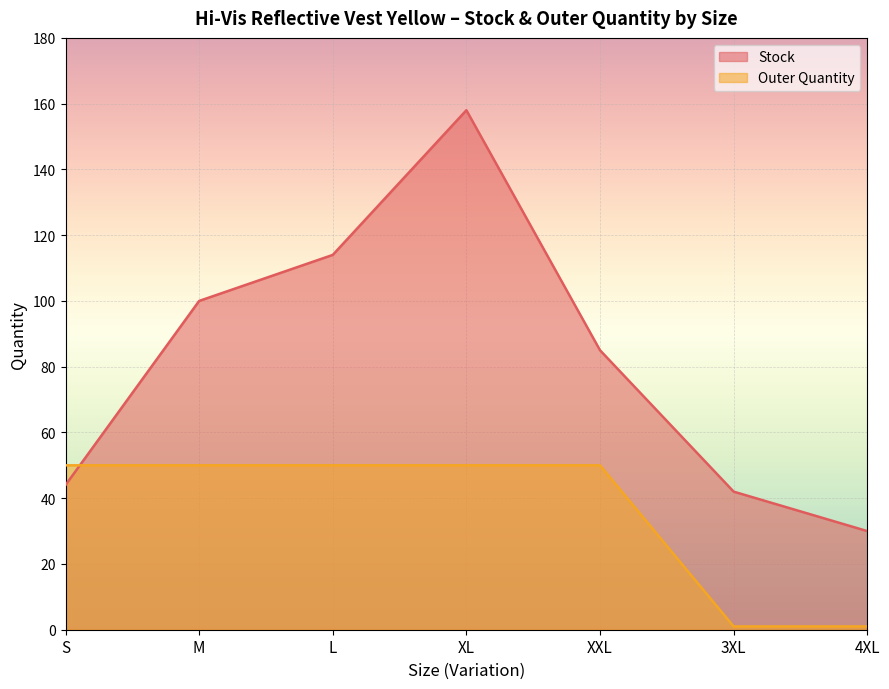

Count the Outer Quantity values in the range 1 to 50.

7